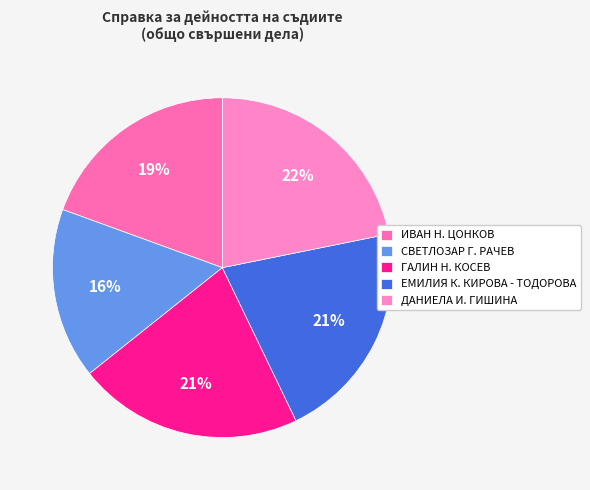

What is the largest slice in the pie chart?

ДАНИЕЛА И. ГИШИНА